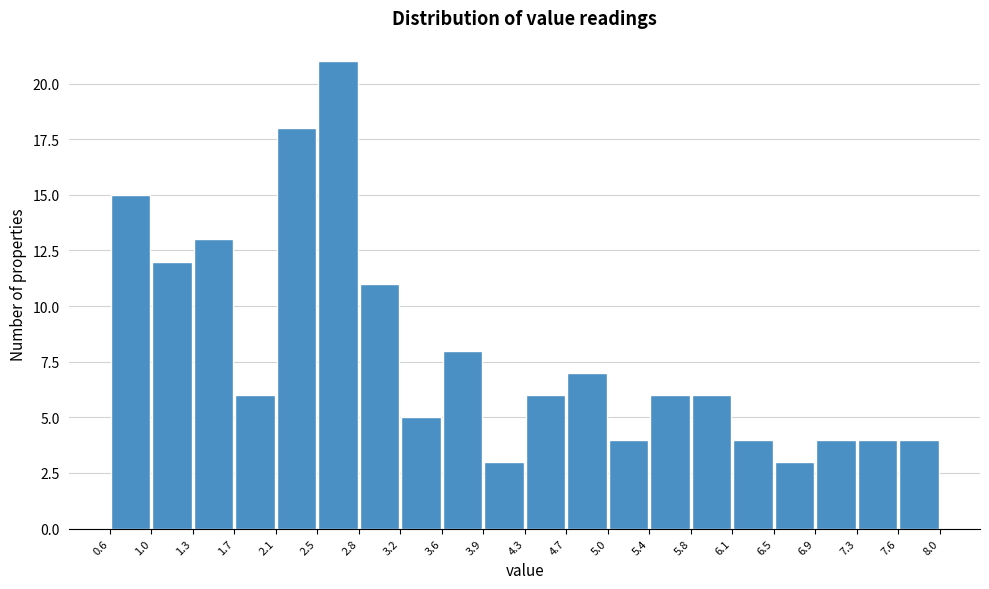

Reading left to right, transcribe this chart: for each bar, give the range it covers on the x-axis and its height. The values are not printed on the chart, so give them approximately, as read against the axis.

0.6 to 1.0: 15
1.0 to 1.3: 12
1.3 to 1.7: 13
1.7 to 2.1: 6
2.1 to 2.5: 18
2.5 to 2.8: 21
2.8 to 3.2: 11
3.2 to 3.6: 5
3.6 to 3.9: 8
3.9 to 4.3: 3
4.3 to 4.7: 6
4.7 to 5.0: 7
5.0 to 5.4: 4
5.4 to 5.8: 6
5.8 to 6.1: 6
6.1 to 6.5: 4
6.5 to 6.9: 3
6.9 to 7.3: 4
7.3 to 7.6: 4
7.6 to 8.0: 4